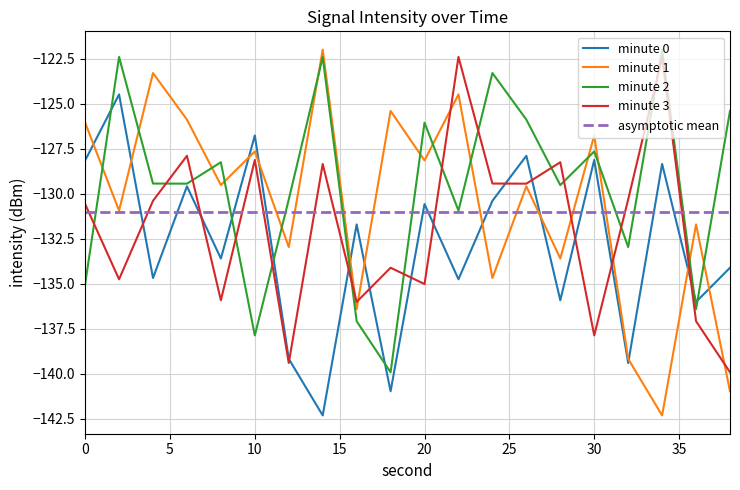

What are all the series names shown in the legend?

minute 0, minute 1, minute 2, minute 3, asymptotic mean